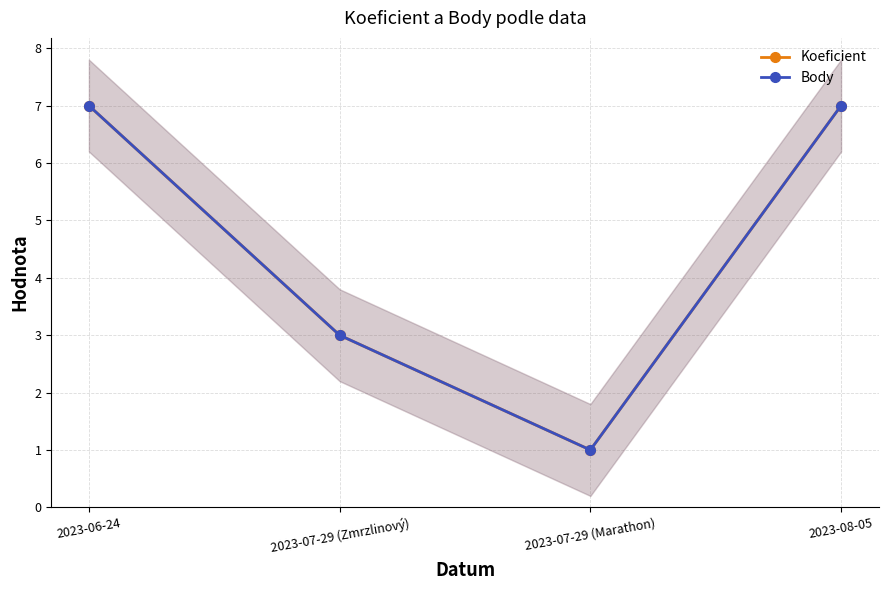

What are all the series names shown in the legend?

Koeficient, Body